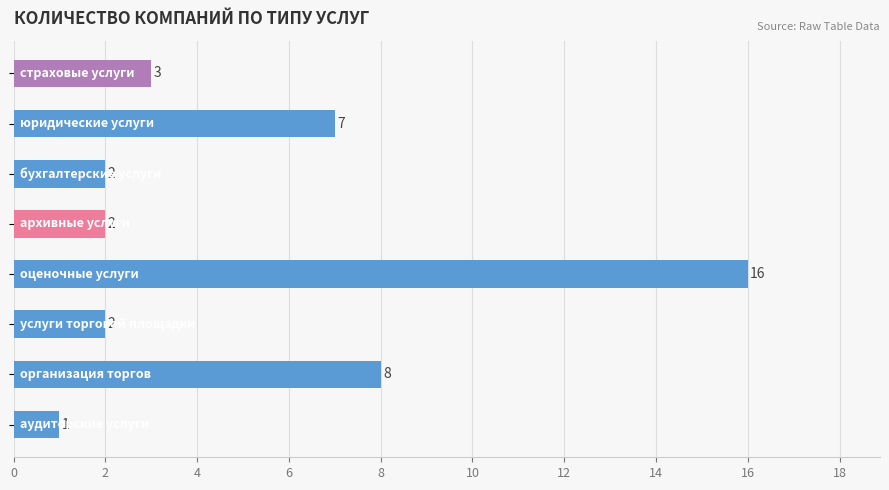

What is the average value?

5